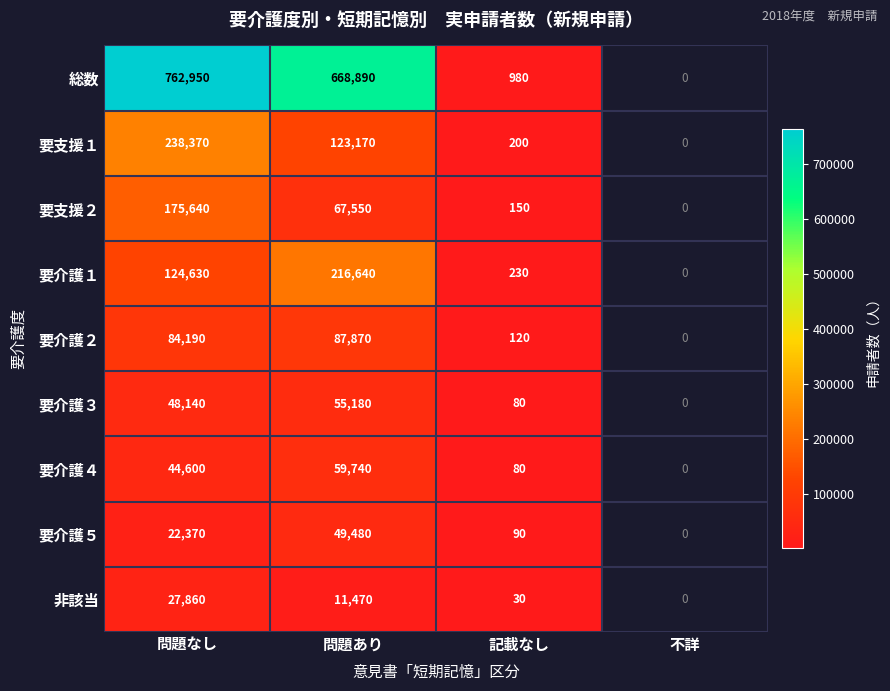

Is it true that 要介護４ equals 66626 at 問題なし?

False